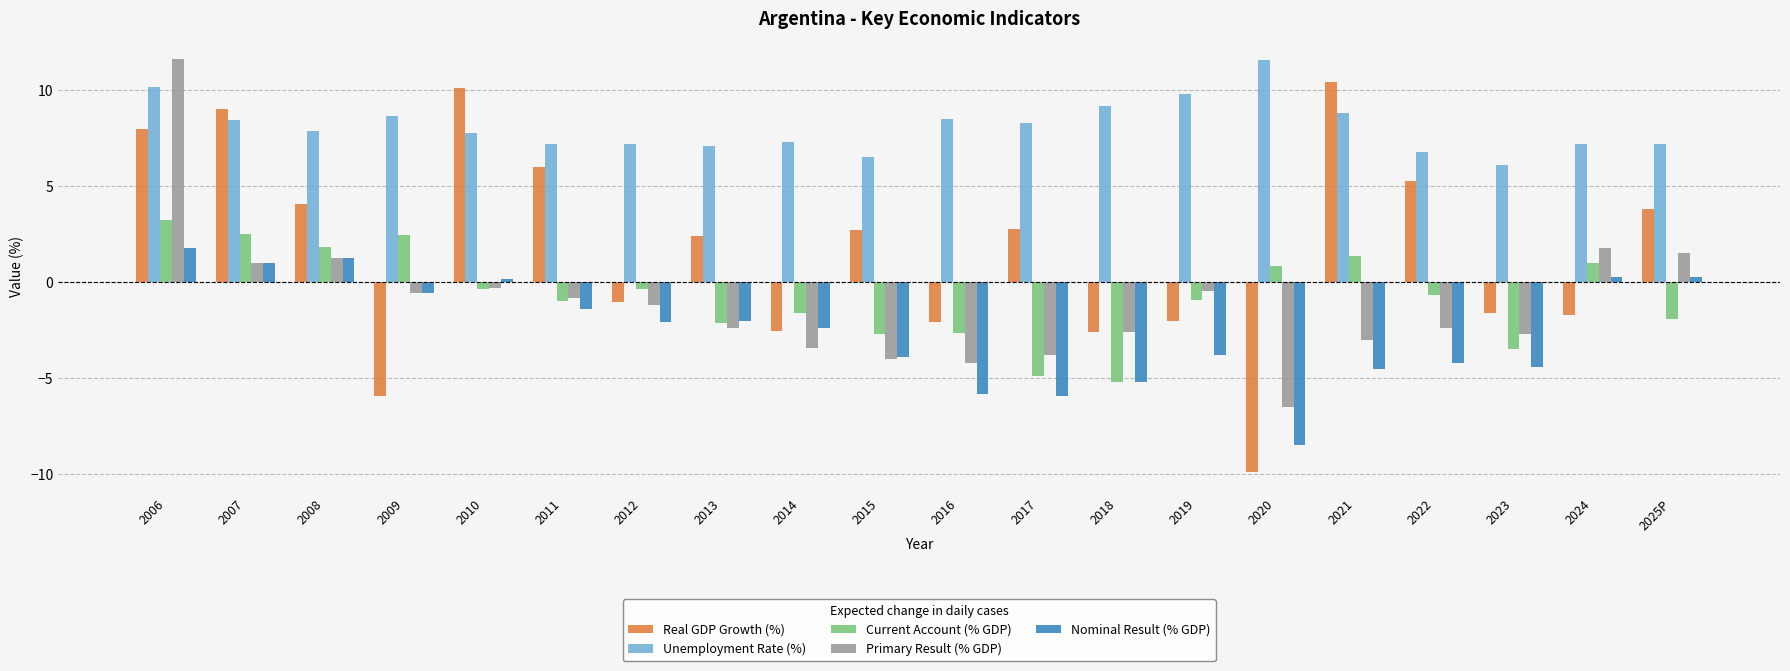

Which series has the widest spread of values?

Real GDP Growth (%)